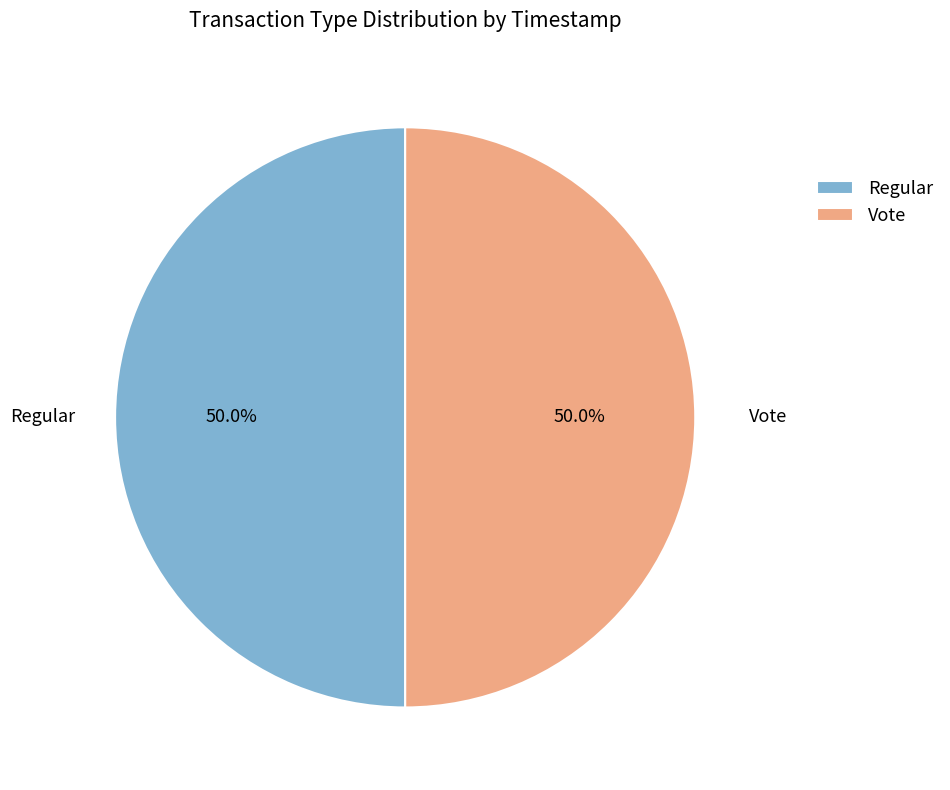

How many segments does this pie chart have?

2